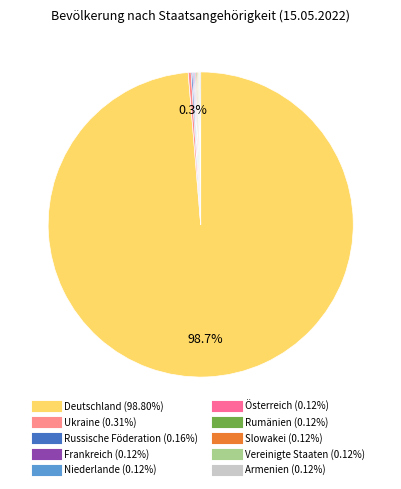

To the nearest percent, what is the average slice percentage?

10%